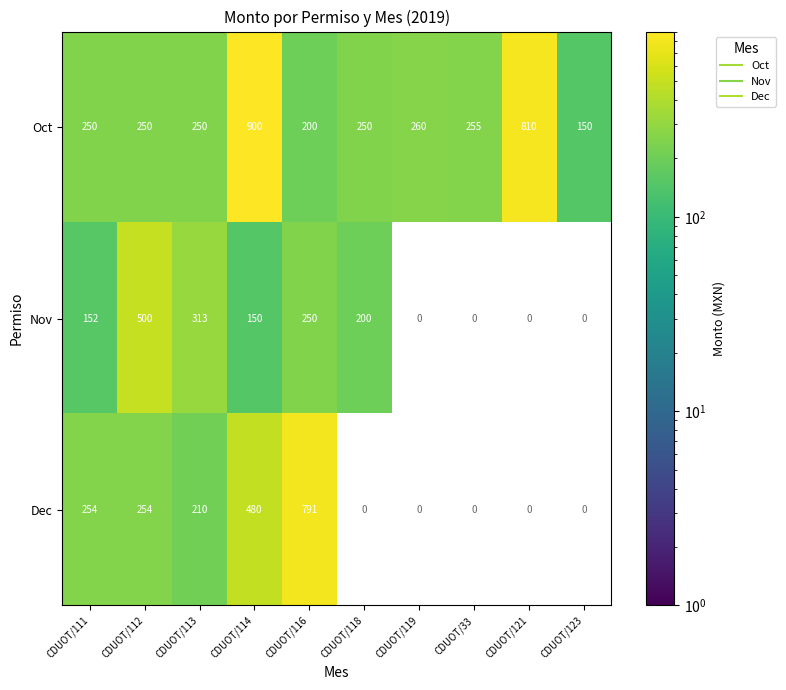

The value of Oct at CDUOT/119 is 135.7. True or false?

False